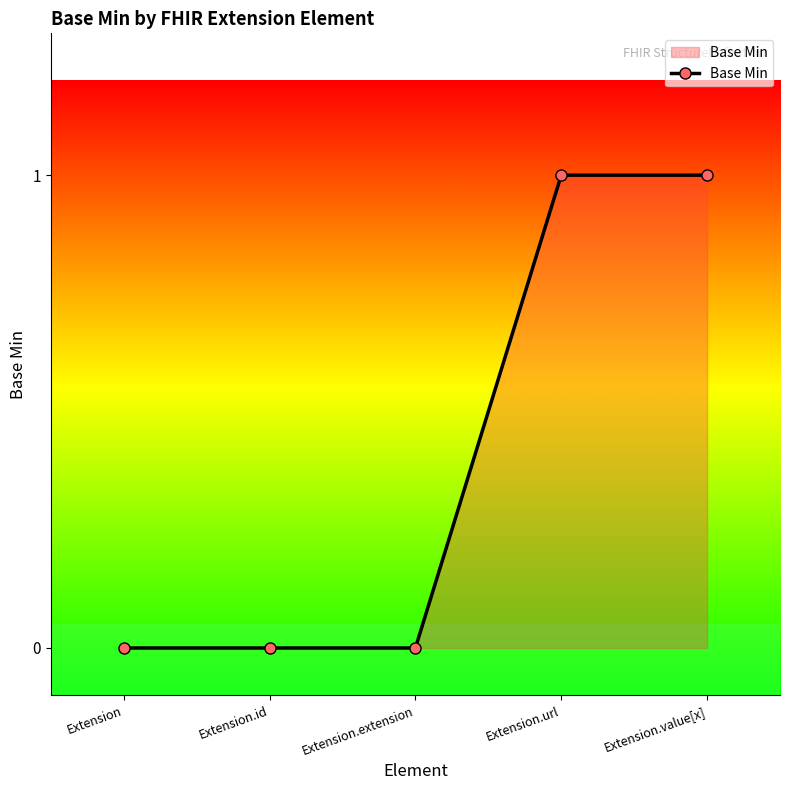

Approximately how many times larger is the value at Extension.value[x] compared to Extension.url?

1.0